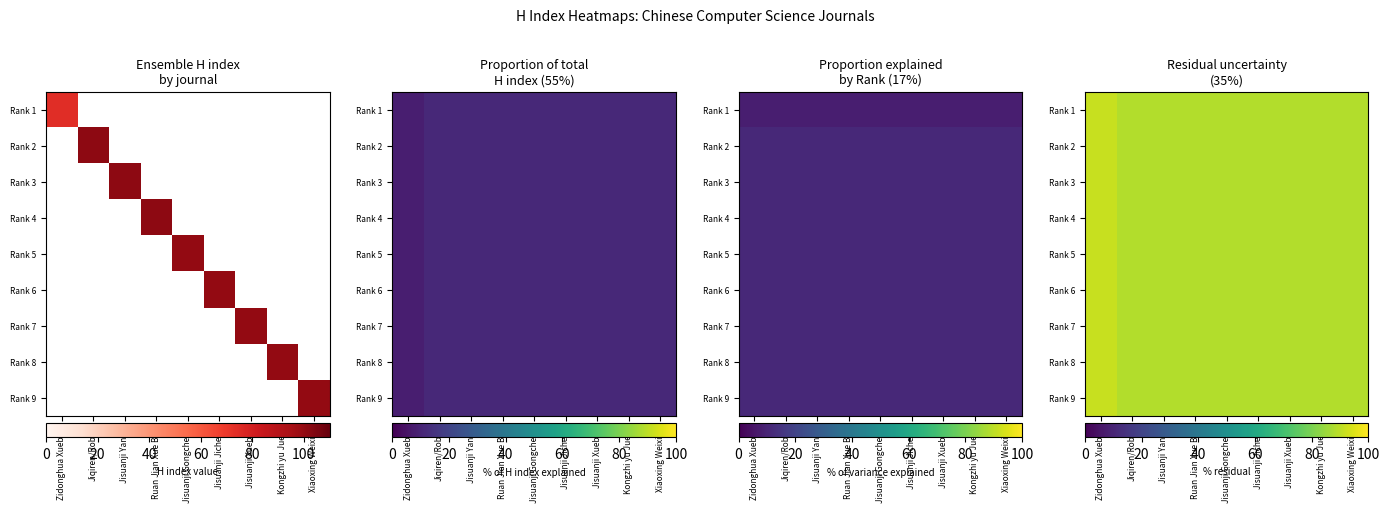

Which series has the widest spread of values?

Rank 1